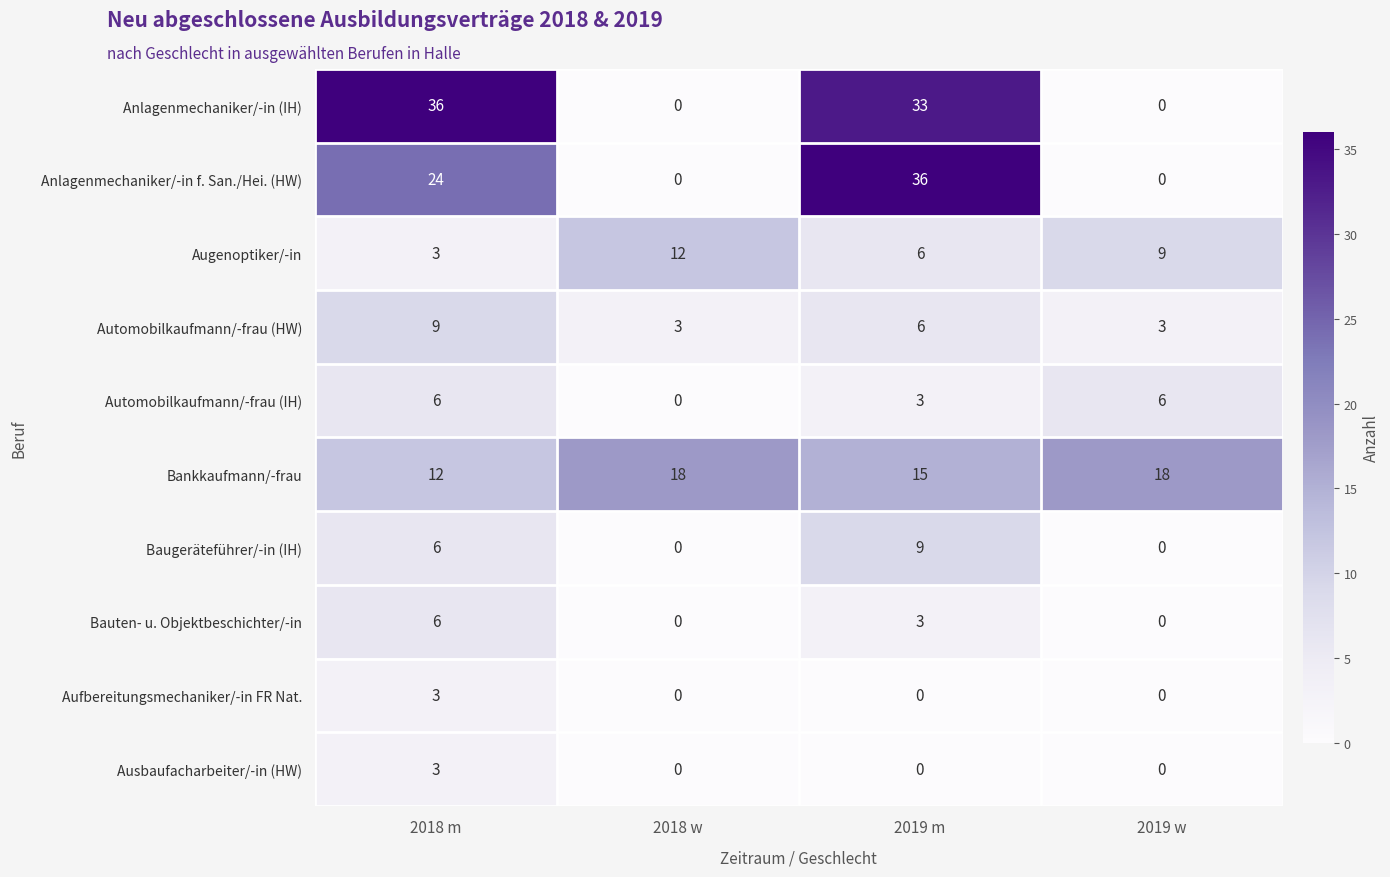

Between 2018 w and 2019 w, which series saw the biggest shift?

Automobilkaufmann/-frau (IH)